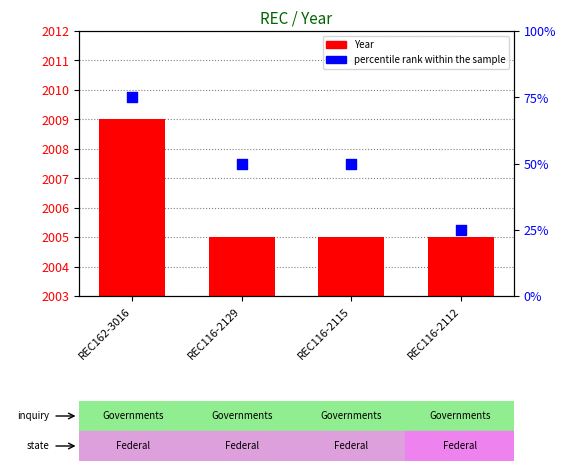

Which series reaches the maximum Y coordinate?

Year